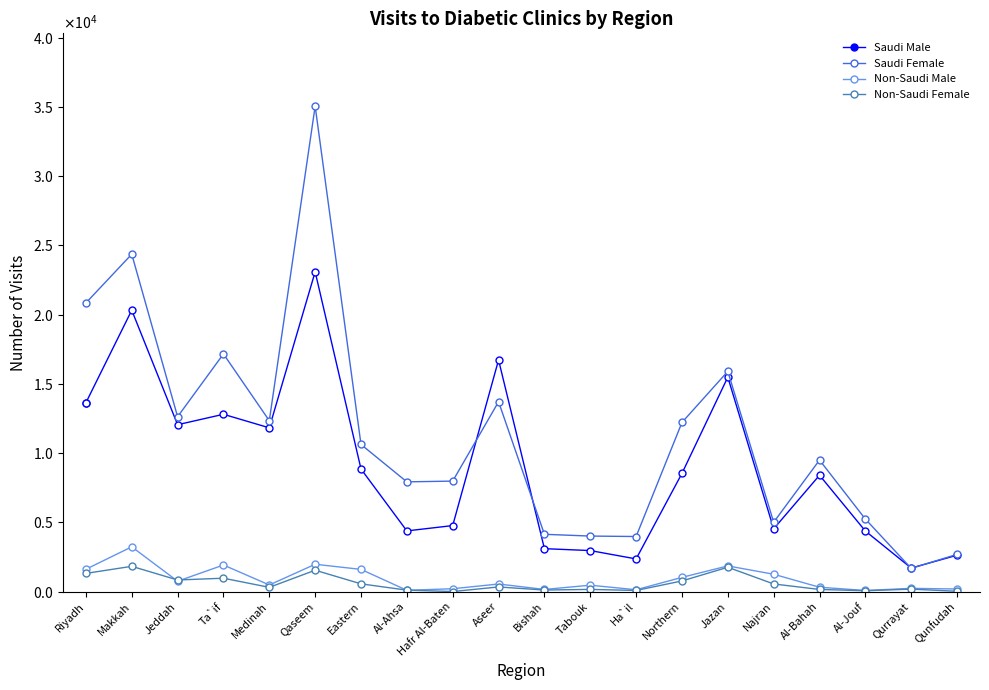

What is the value of the Non-Saudi Male point at the 13th from the left?

134